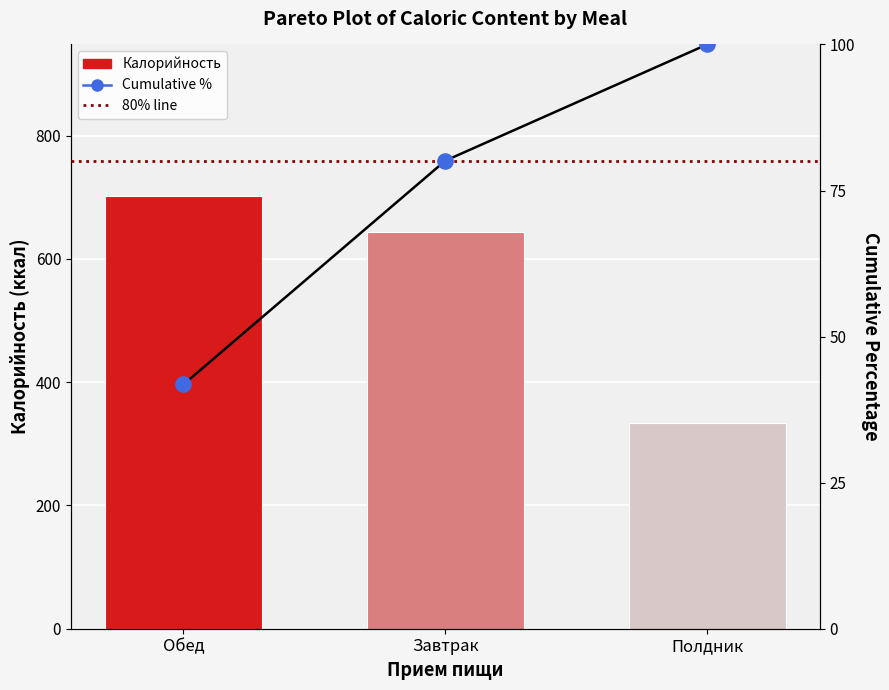

At how many categories does at least one series exceed 531?

2